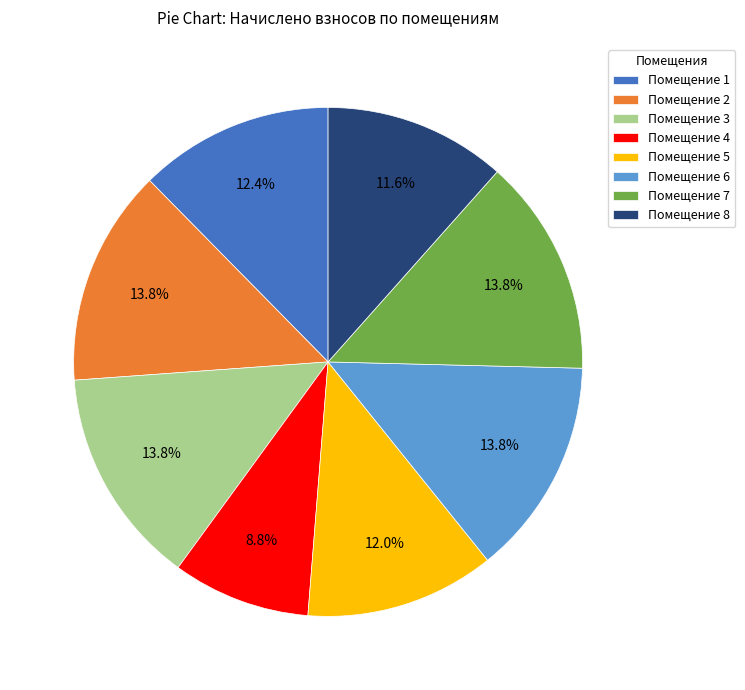

To the nearest percent, what is the difference between the largest and smallest slice percentages?

5%